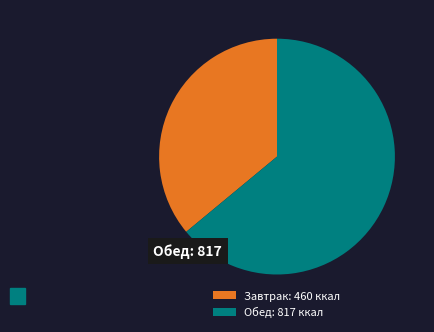

What is the ratio of the value at Завтрак: 460 ккал to the value at Обед: 817 ккал?

0.6